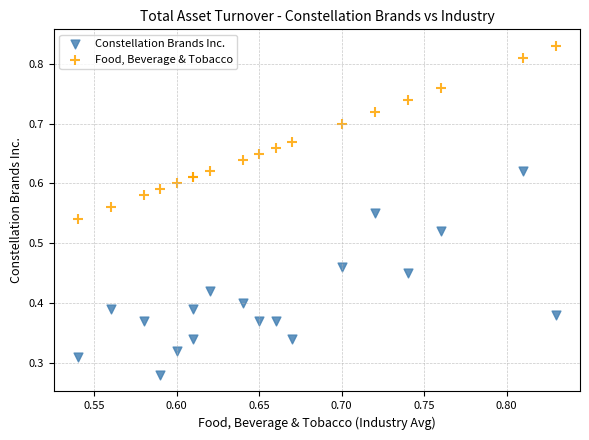

Which series reaches the minimum Y coordinate?

Constellation Brands Inc.